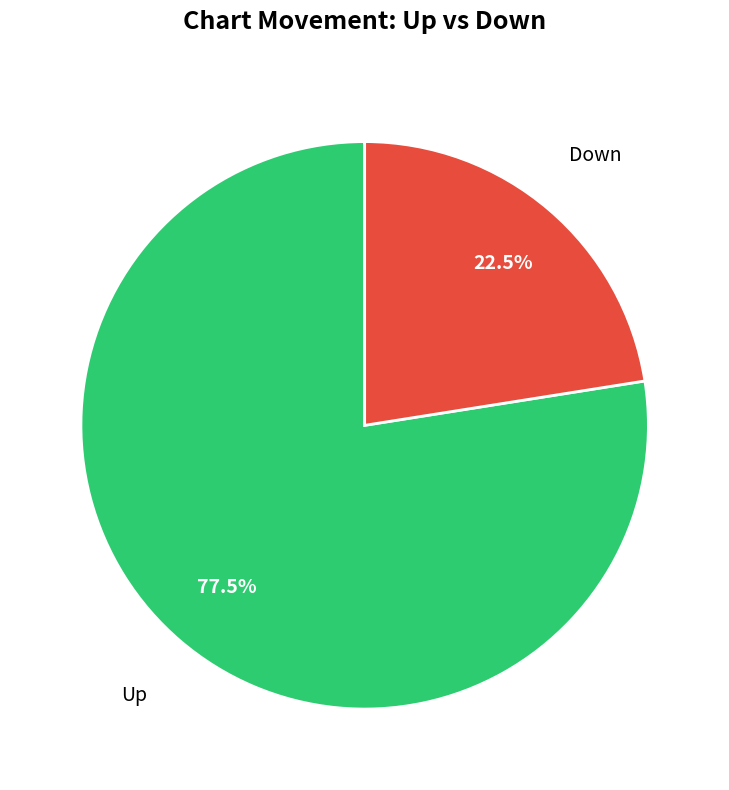

How many segments does this pie chart have?

2